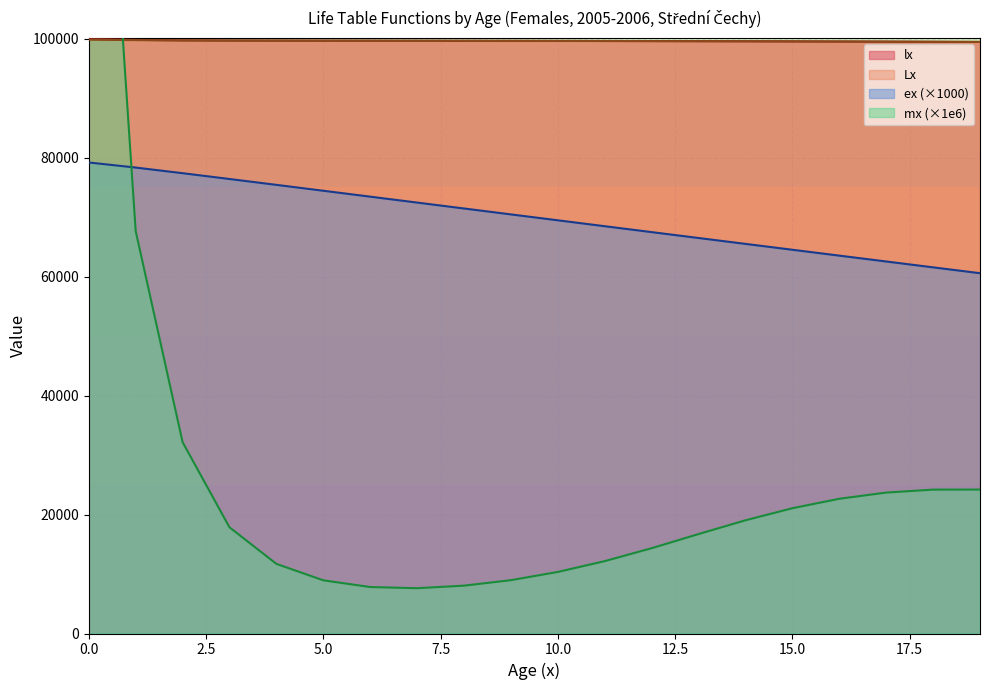

Where is Lx nearest to the value 99655?

8